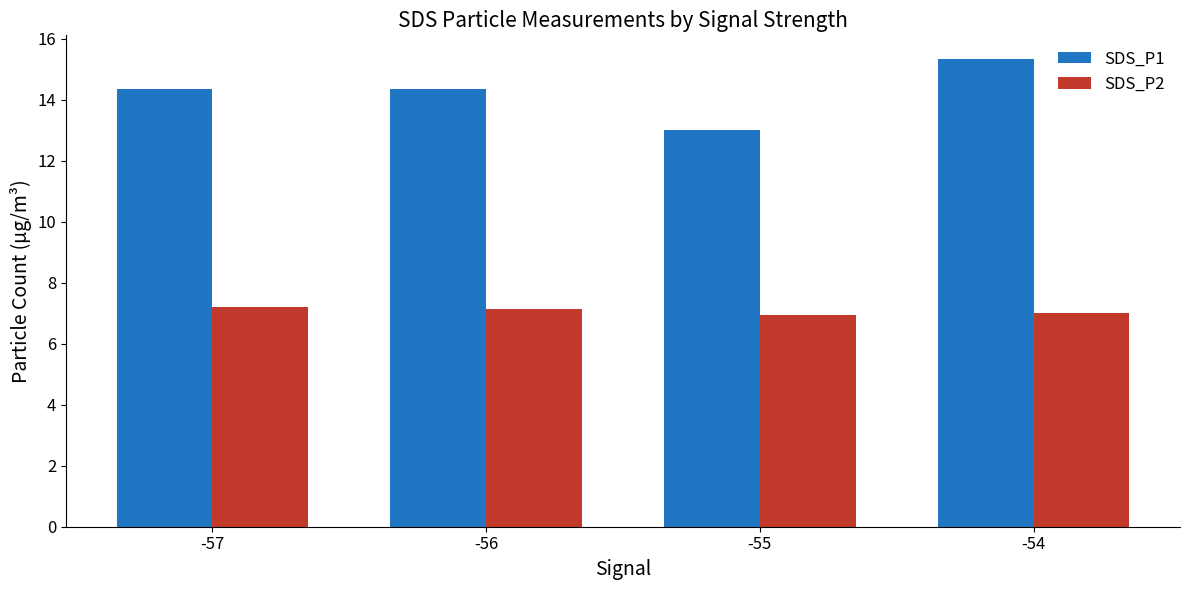

What is the difference between the highest and lowest values at -57?

7.2